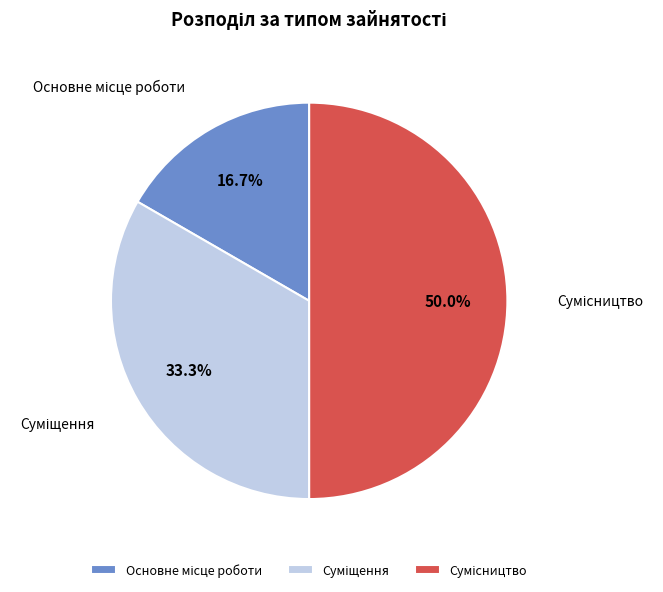

Count the number of slices in the pie.

3